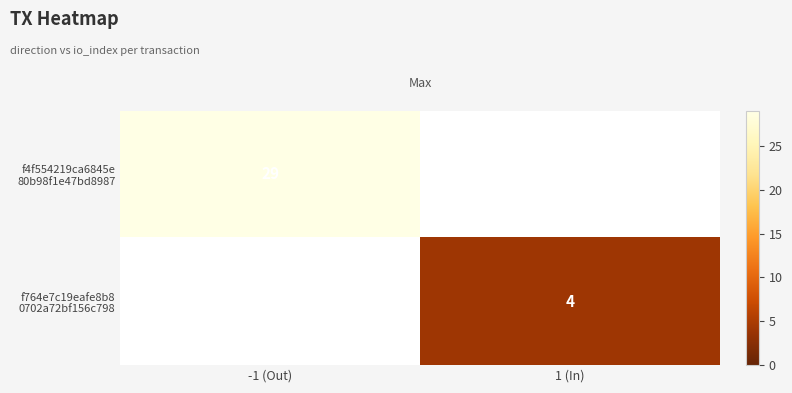

Is it true that f764e7c19eafe8b8 0702a72bf156c798 equals 4.0 at 1 (In)?

True